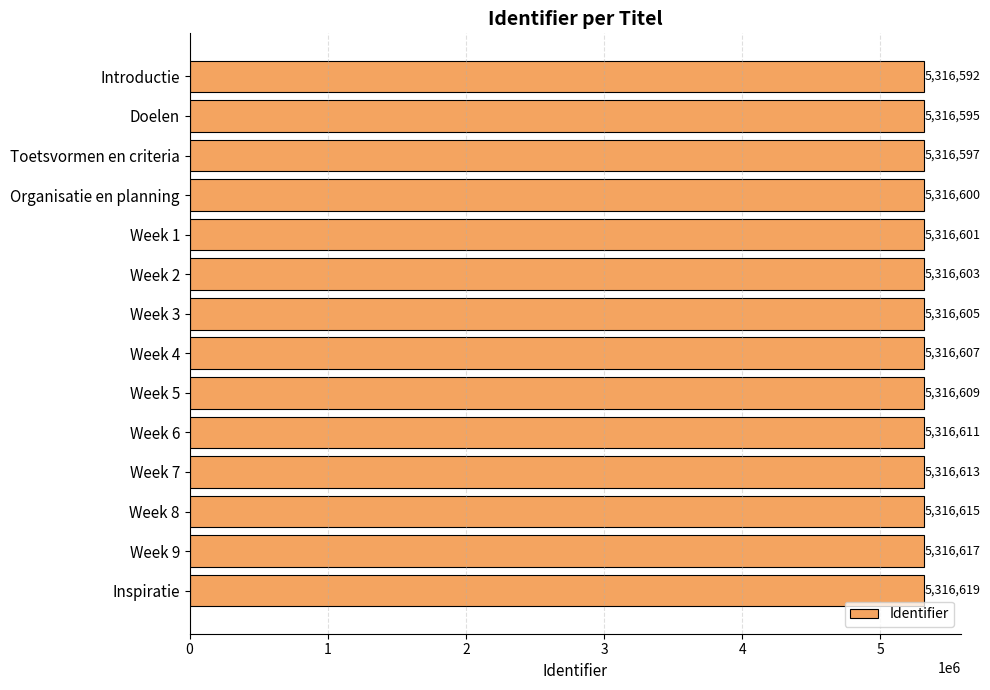

Approximately how many times larger is the value at Doelen compared to Week 4?

1.0